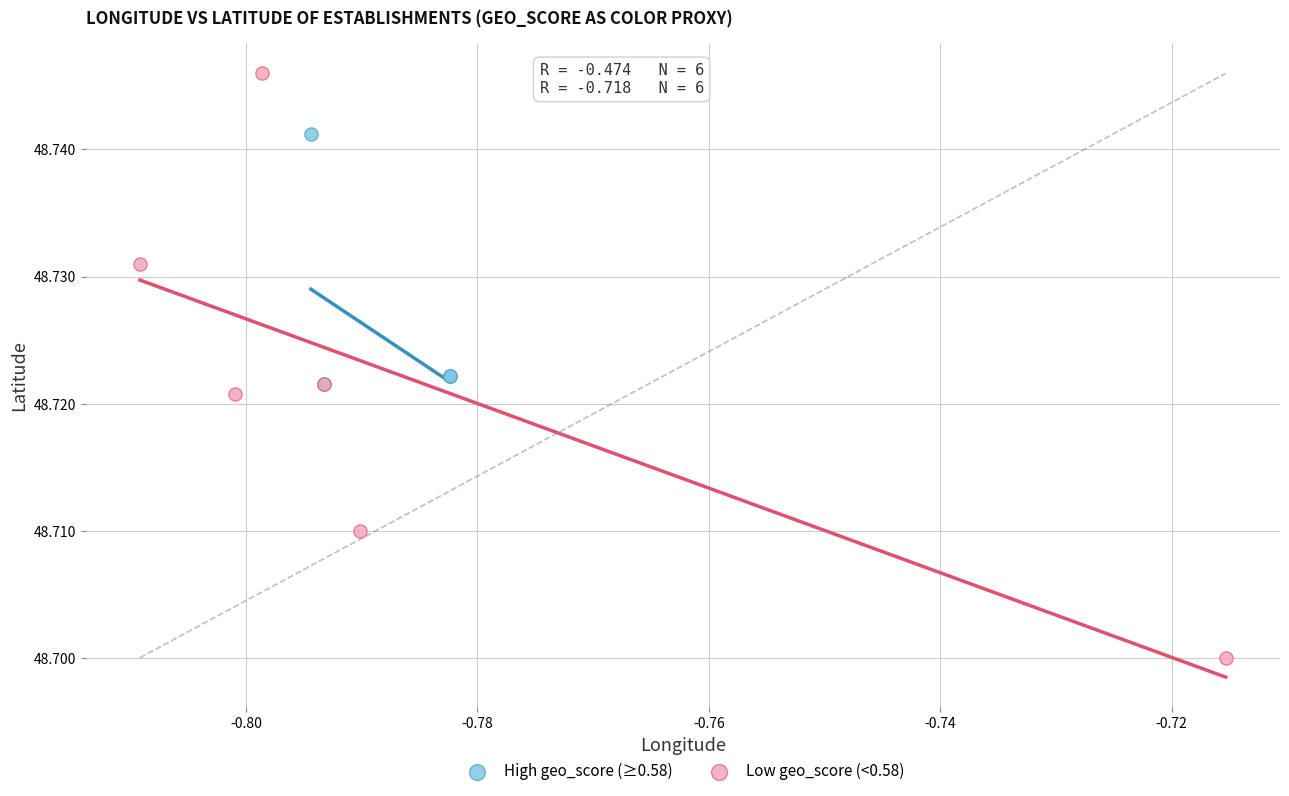

Which series has the largest Y range (max minus min)?

Low geo_score (<0.58)